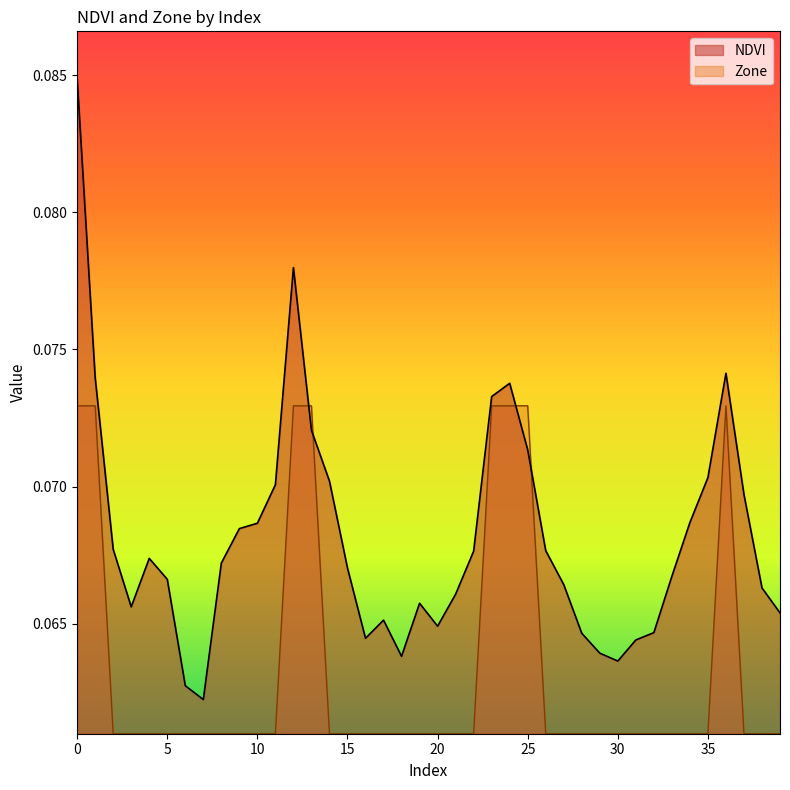

Where do Zone and NDVI first cross each other?

12 and 13